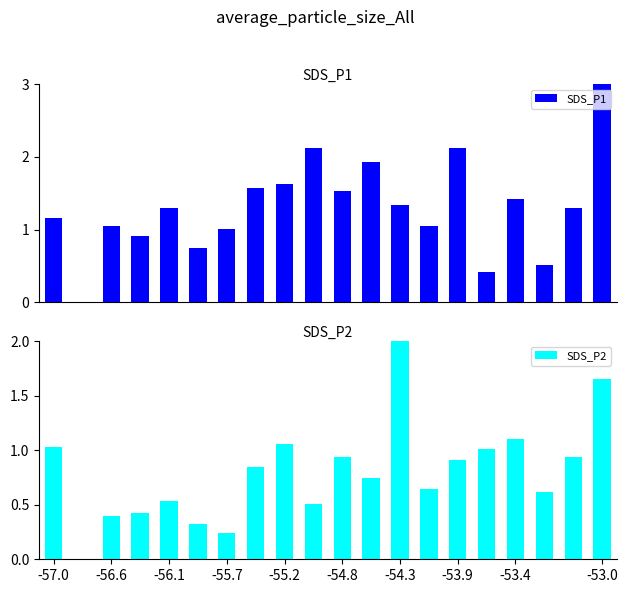

What is the maximum value for SDS_P2?

2.0